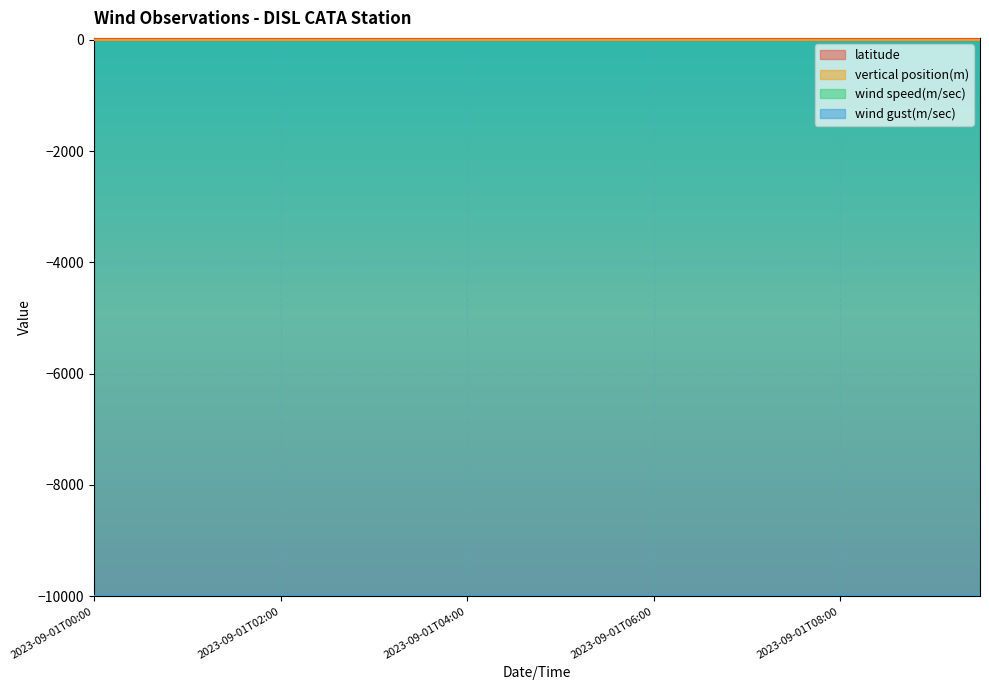

True or false: vertical position(m) and wind speed(m/sec) cross at least once.

False